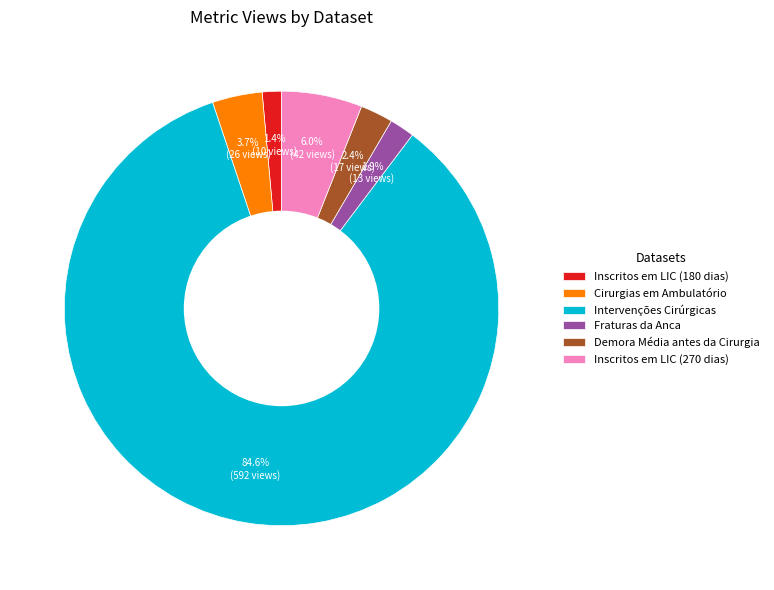

Is Intervenções Cirúrgicas the majority of the pie?

Yes